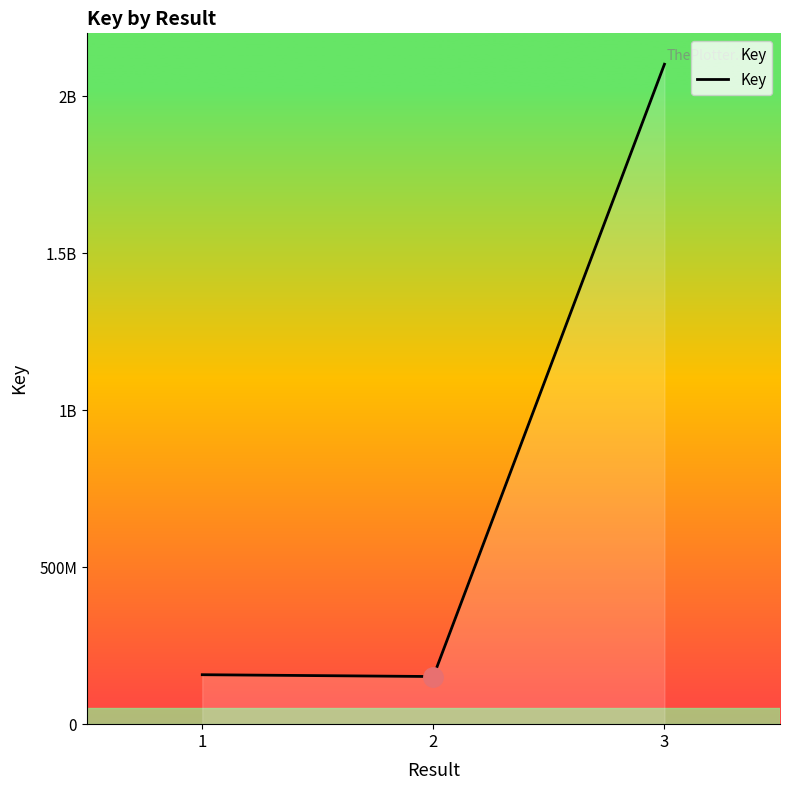

True or false: the data shows 151687962 at 2.

True